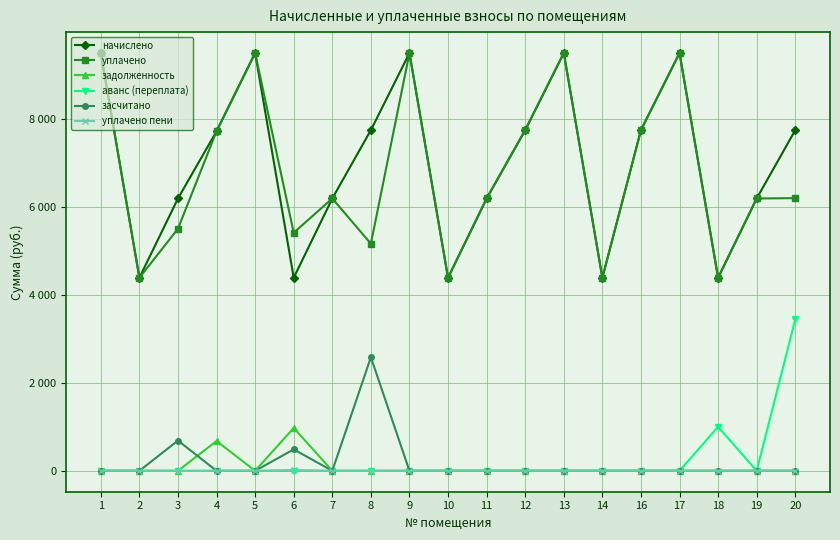

Is this an area chart (filled region under the line)?

No